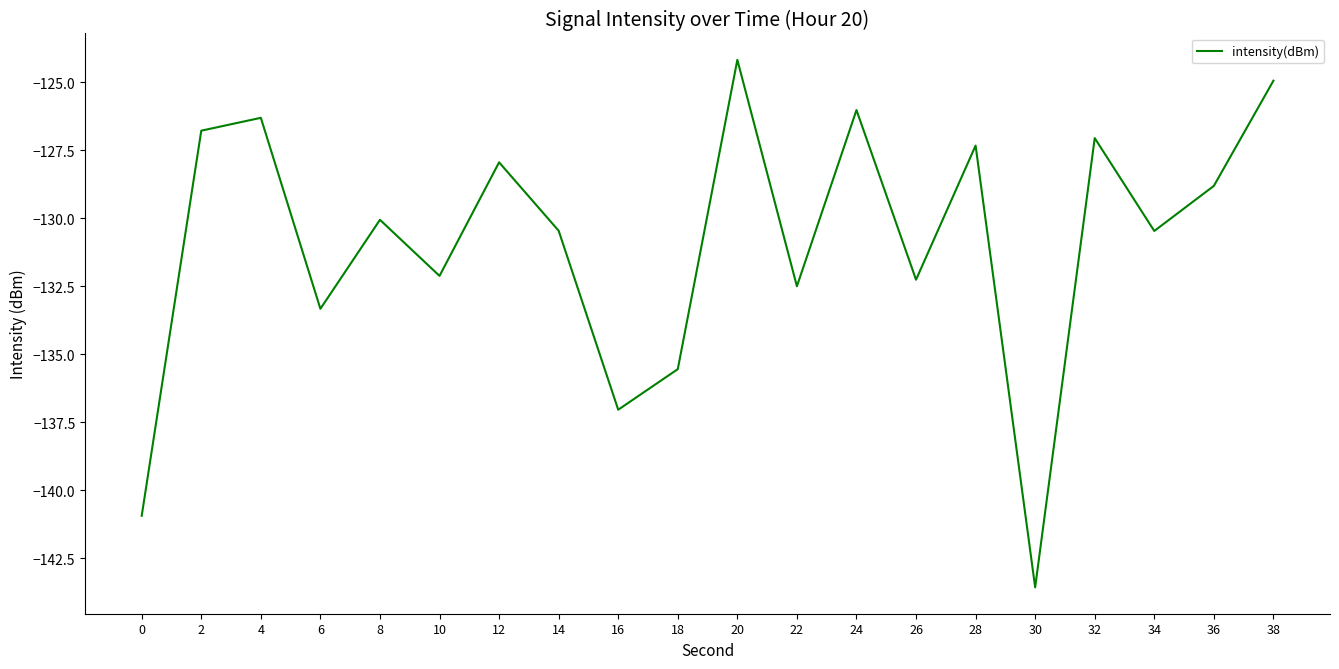

What is the sum of the values at 4 and 30?

-269.9